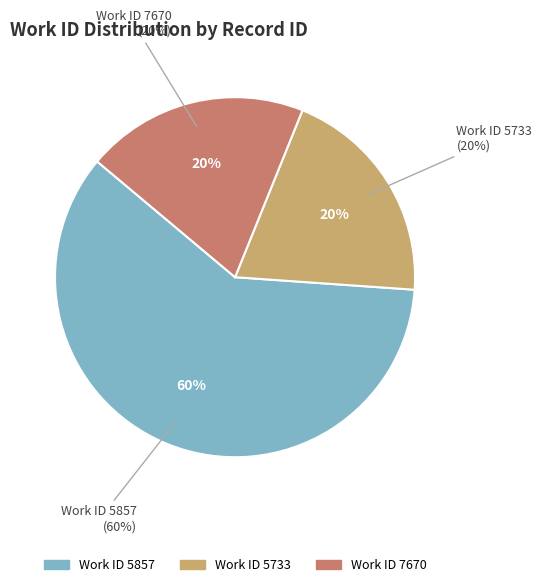

Does 19030 represent more than half of the total?

No